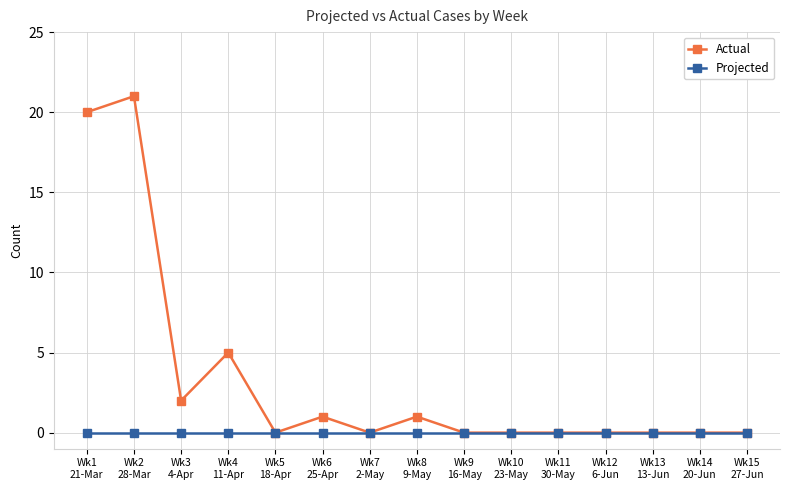

What is the label of the 13th point from the right?

Wk3
4-Apr